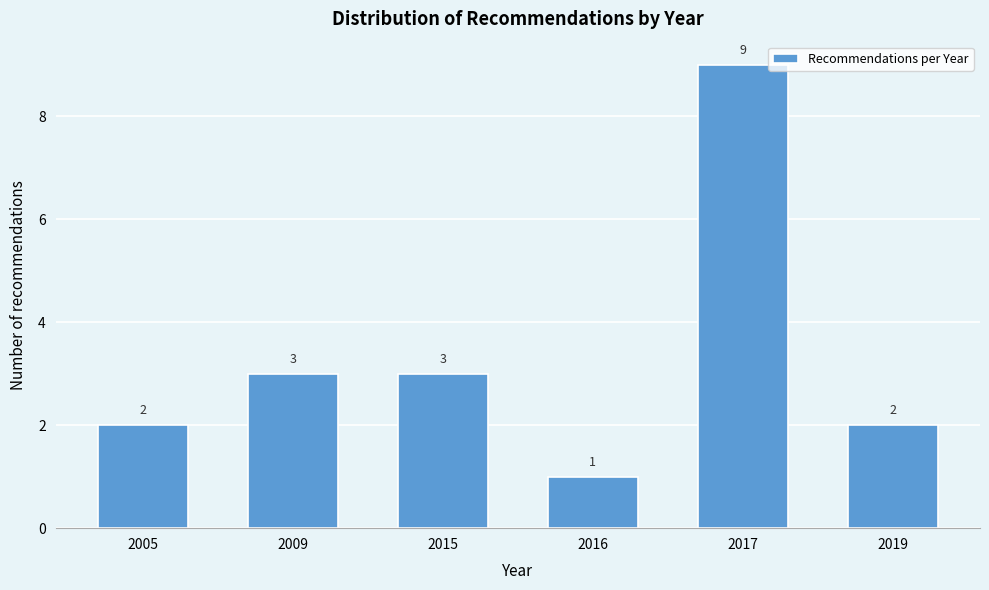

Reading left to right, extract all data points from this chart.

2005=2	2009=3	2015=3	2016=1	2017=9	2019=2